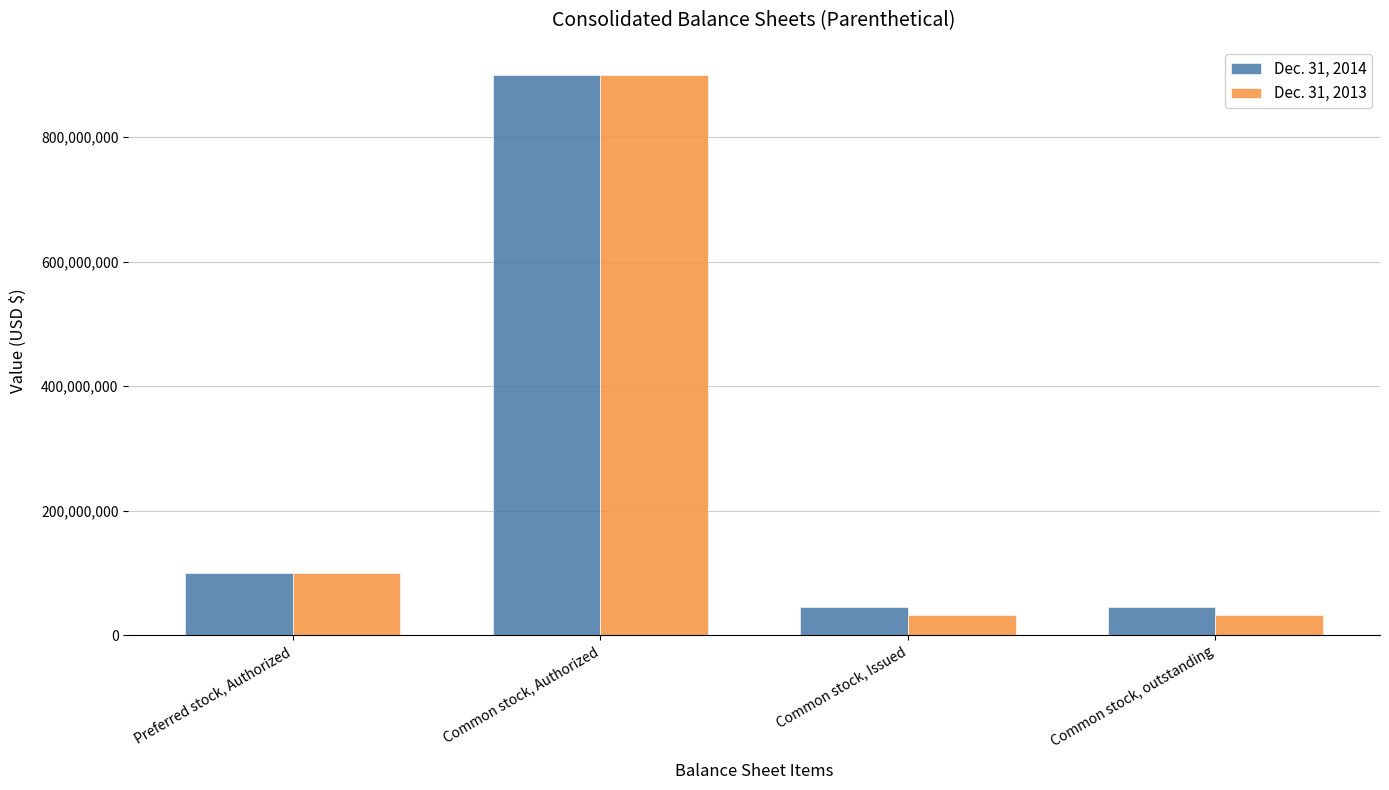

Reading left to right, extract all data points from this chart.

Dec. 31, 2014: 100000000	900000000	45512500	45512500
Dec. 31, 2013: 100000000	900000000	32000000	32000000